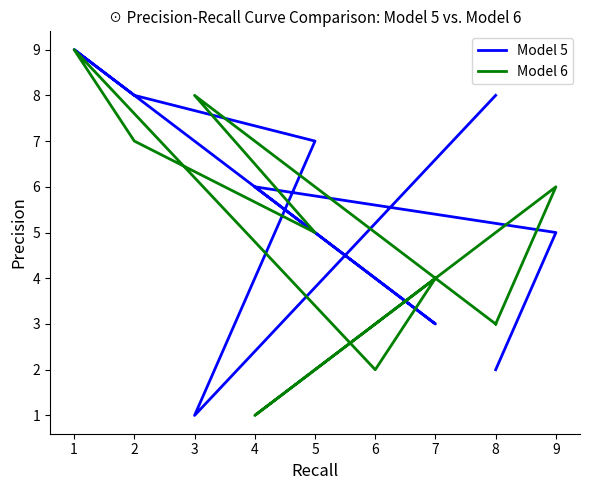

Between 8 and 7, which series saw the biggest shift?

Model 5